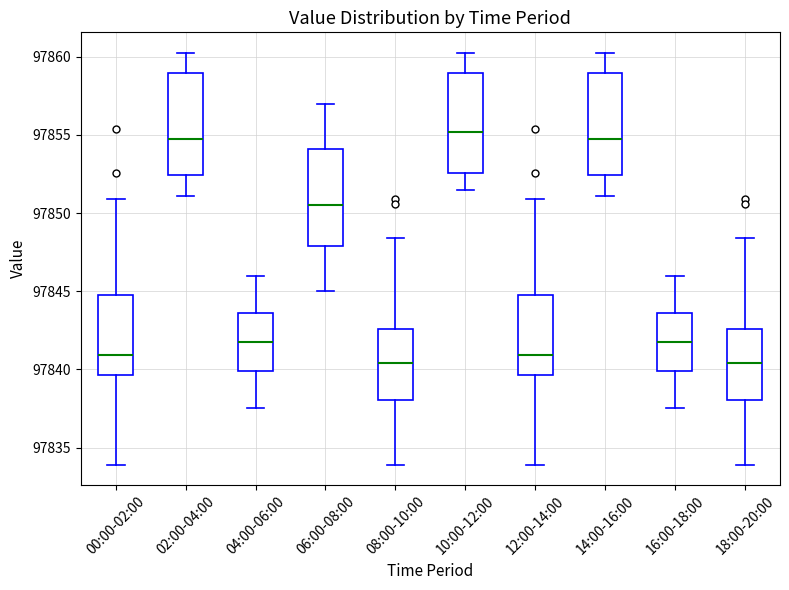

Reading left to right, read every box against the y-axis: the position of its median line, the range the box covers, and the ends of its whiskers. The values are not printed on the chart, so give them approximately, as read against the axis.

00:00-02:00: median 97841.0, box 97839.5 to 97845.0, whiskers 97834.0 to 97851.0
02:00-04:00: median 97855.0, box 97852.5 to 97859.0, whiskers 97851.0 to 97860.5
04:00-06:00: median 97842.0, box 97840.0 to 97843.5, whiskers 97837.5 to 97846.0
06:00-08:00: median 97850.5, box 97848.0 to 97854.0, whiskers 97845.0 to 97857.0
08:00-10:00: median 97840.5, box 97838.0 to 97842.5, whiskers 97834.0 to 97848.5
10:00-12:00: median 97855.0, box 97852.5 to 97859.0, whiskers 97851.5 to 97860.5
12:00-14:00: median 97841.0, box 97839.5 to 97845.0, whiskers 97834.0 to 97851.0
14:00-16:00: median 97855.0, box 97852.5 to 97859.0, whiskers 97851.0 to 97860.5
16:00-18:00: median 97842.0, box 97840.0 to 97843.5, whiskers 97837.5 to 97846.0
18:00-20:00: median 97840.5, box 97838.0 to 97842.5, whiskers 97834.0 to 97848.5